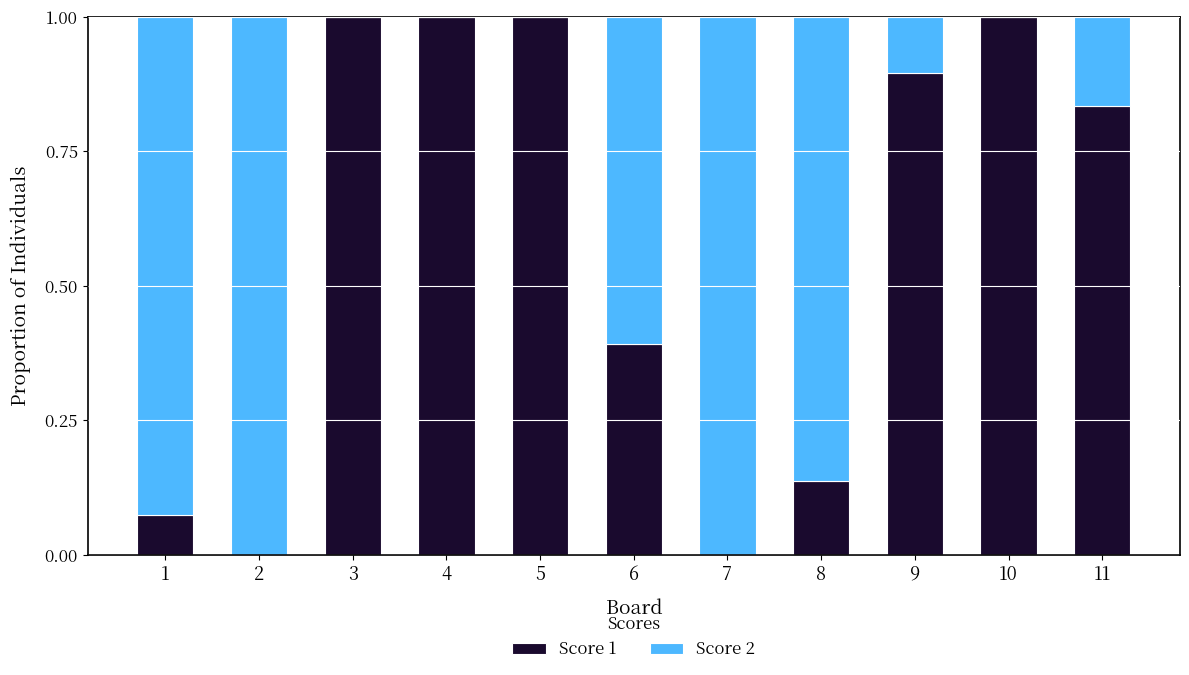

The value of Score 1 at 2 is -0.6. True or false?

False